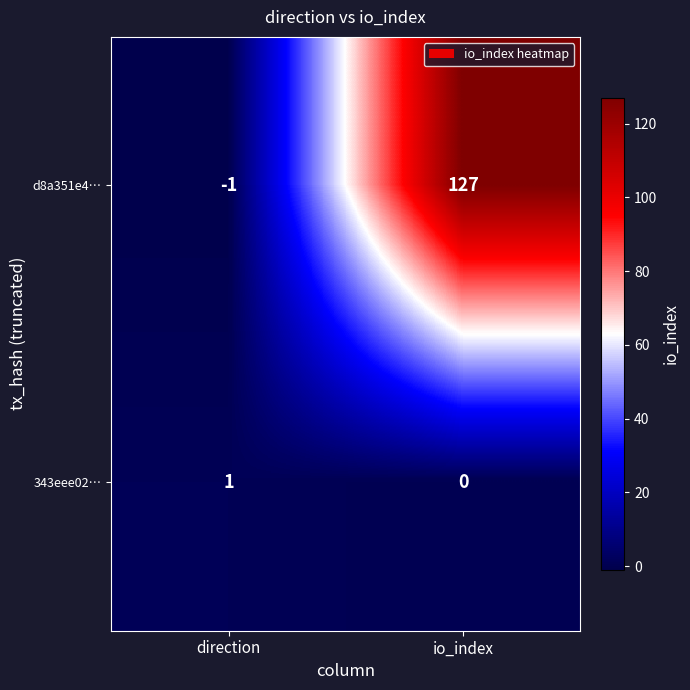

True or false: 343eee02… has a value of -1 at io_index.

False